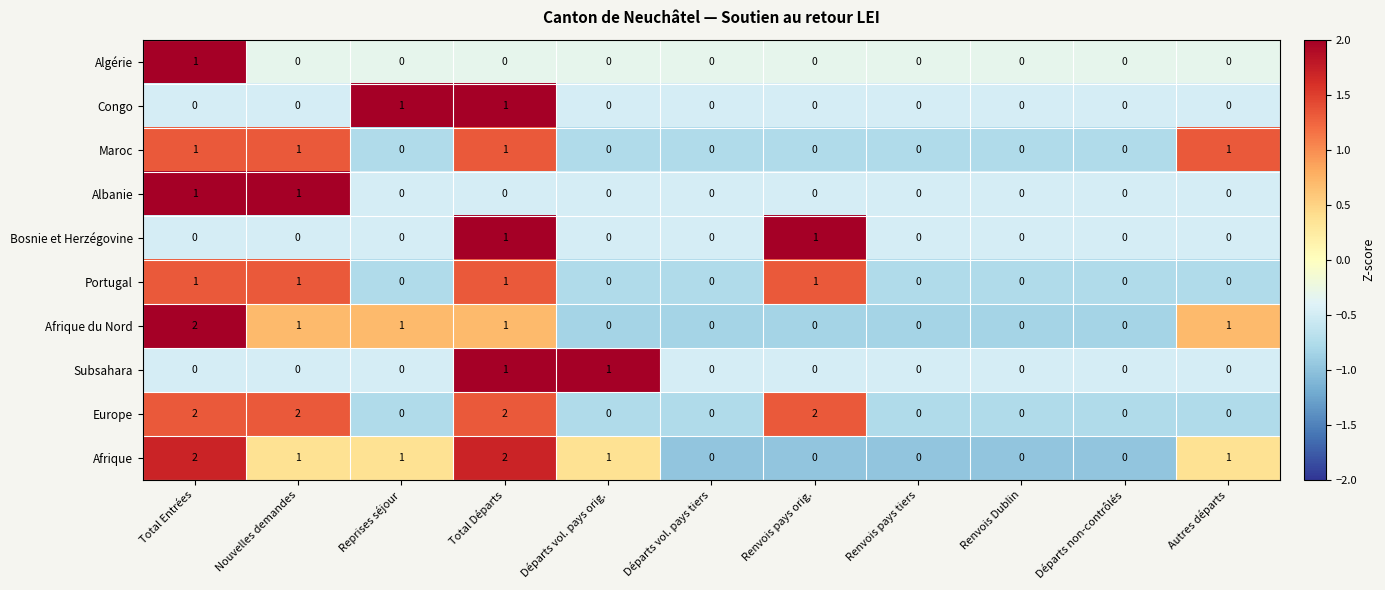

What is the spread (max minus min) of values at Renvois pays orig.?

2